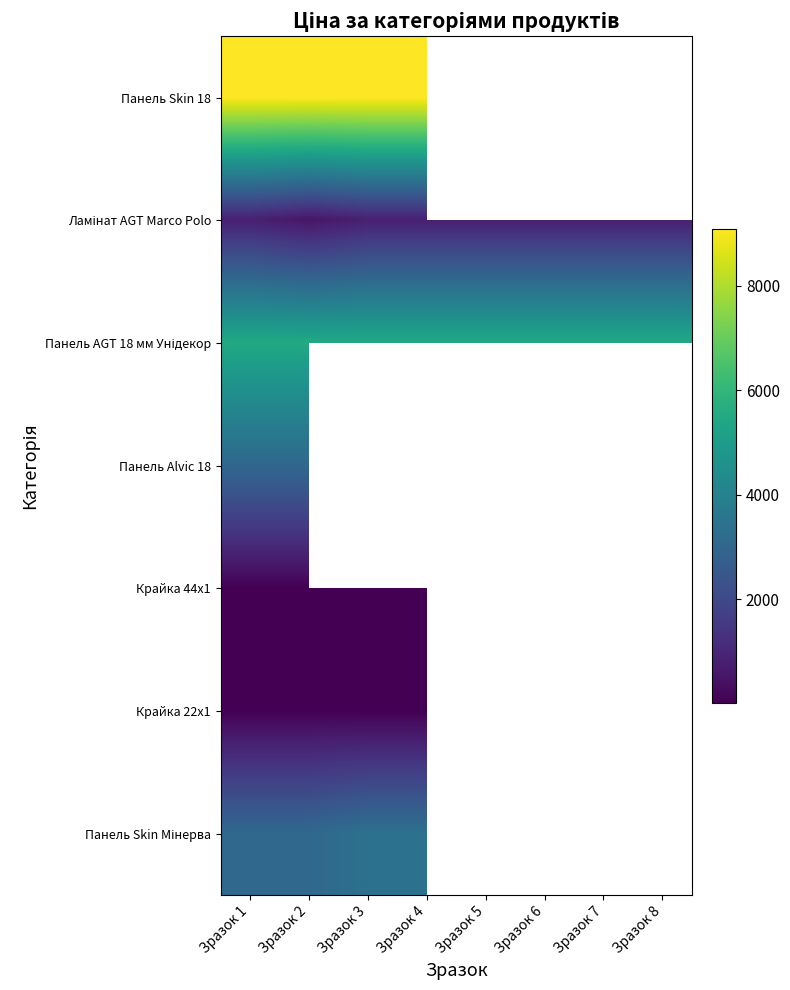

At how many categories does at least one series exceed 4660?

8